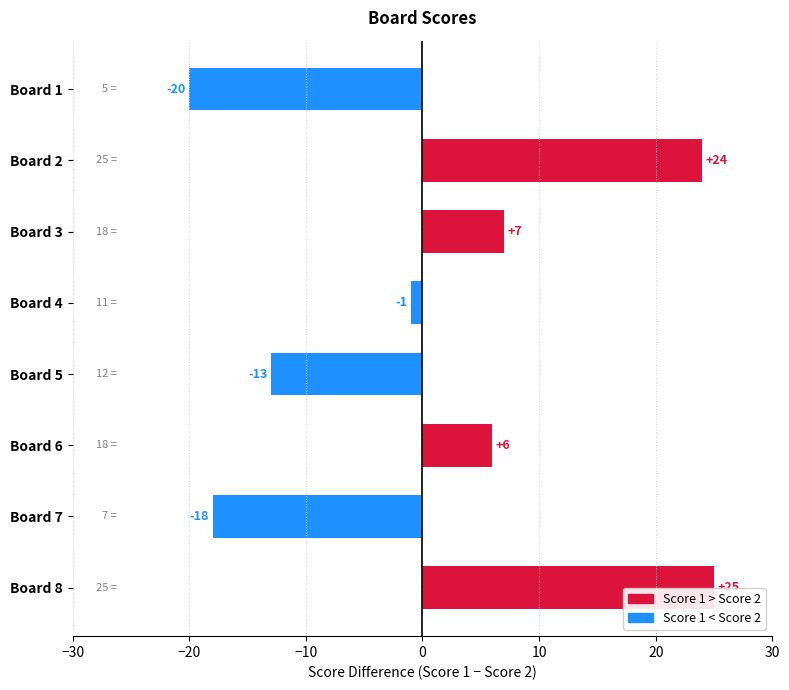

The value at Board 3 is 3. True or false?

False